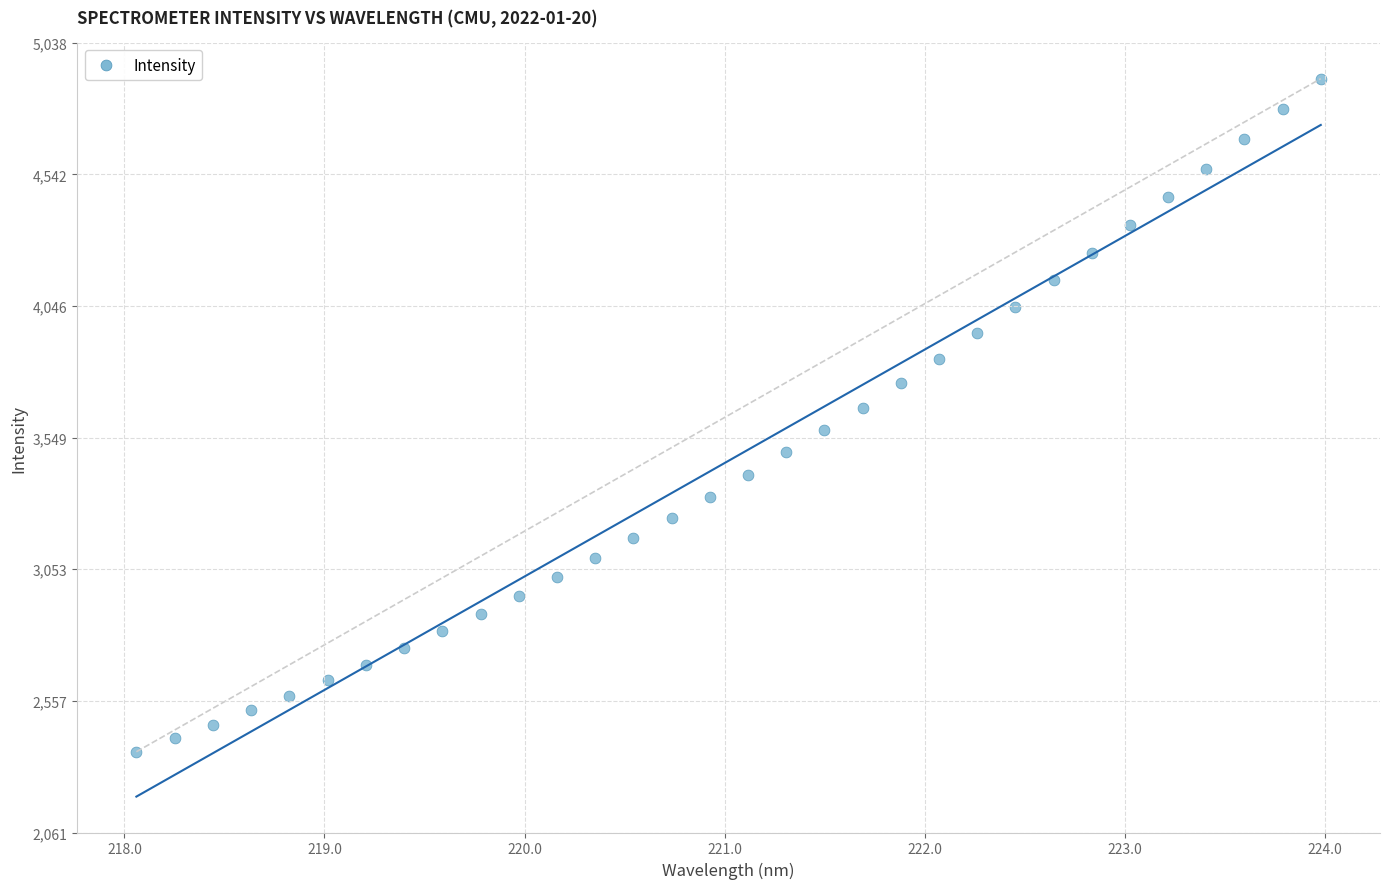

What is the range of X values (max minus min)?

5.9